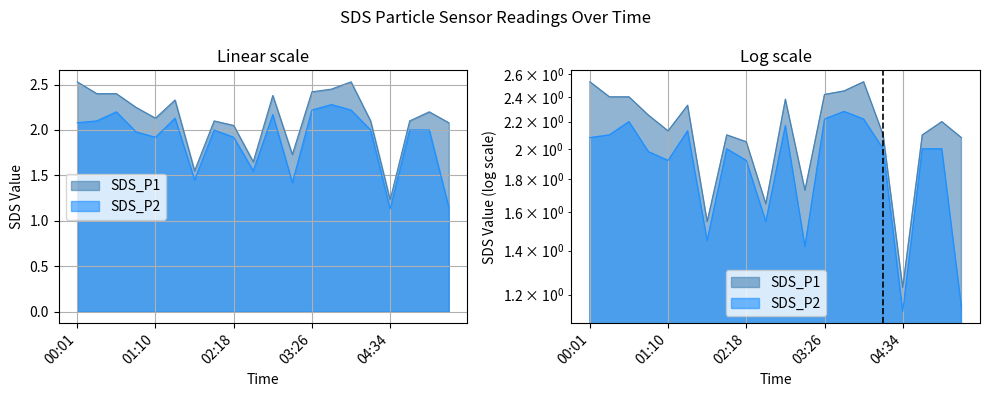

What is the approximate value of SDS_P2 at 04:51?

2.0